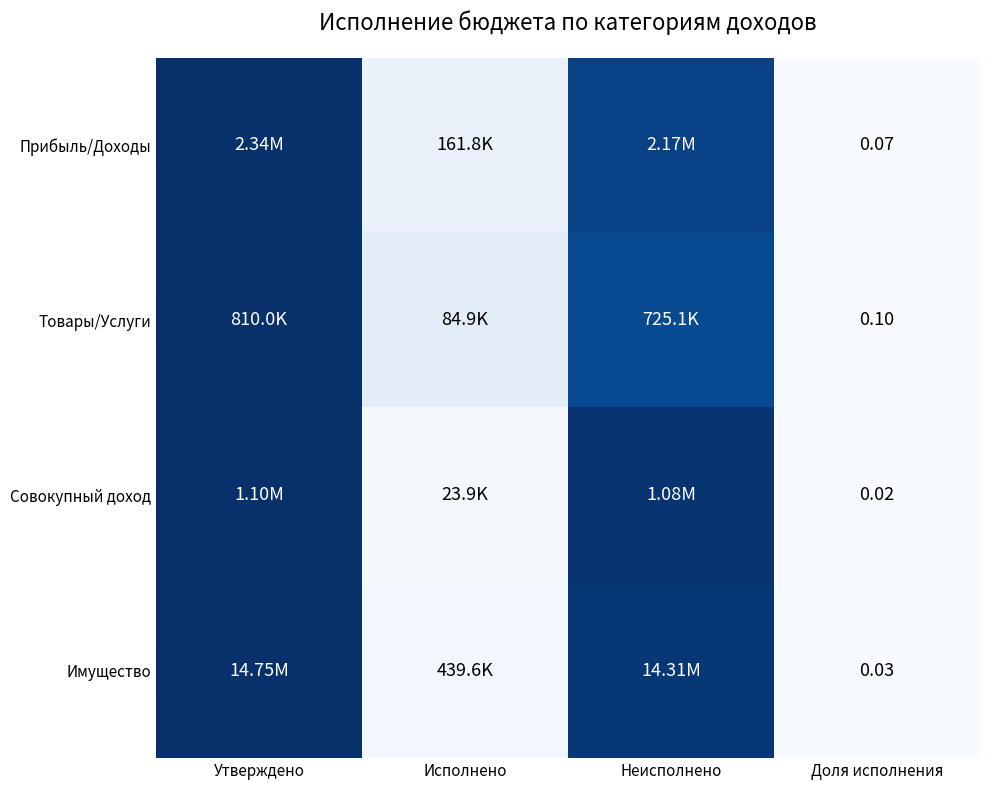

At Доля исполнения, list the series in order from smallest to largest.

Совокупный доход, Имущество, Прибыль/Доходы, Товары/Услуги